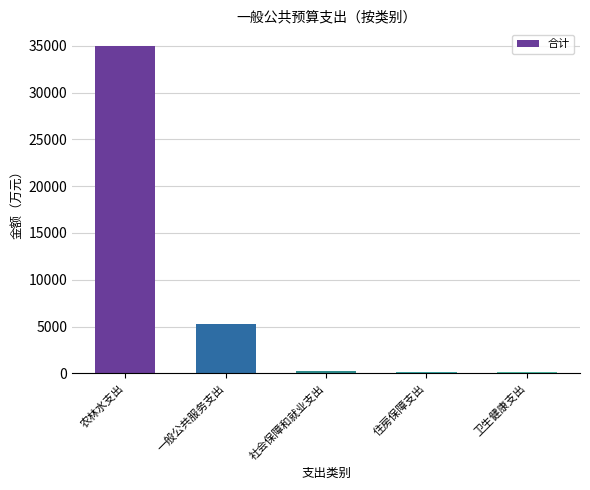

Where is the data nearest to the value 17572?

一般公共服务支出